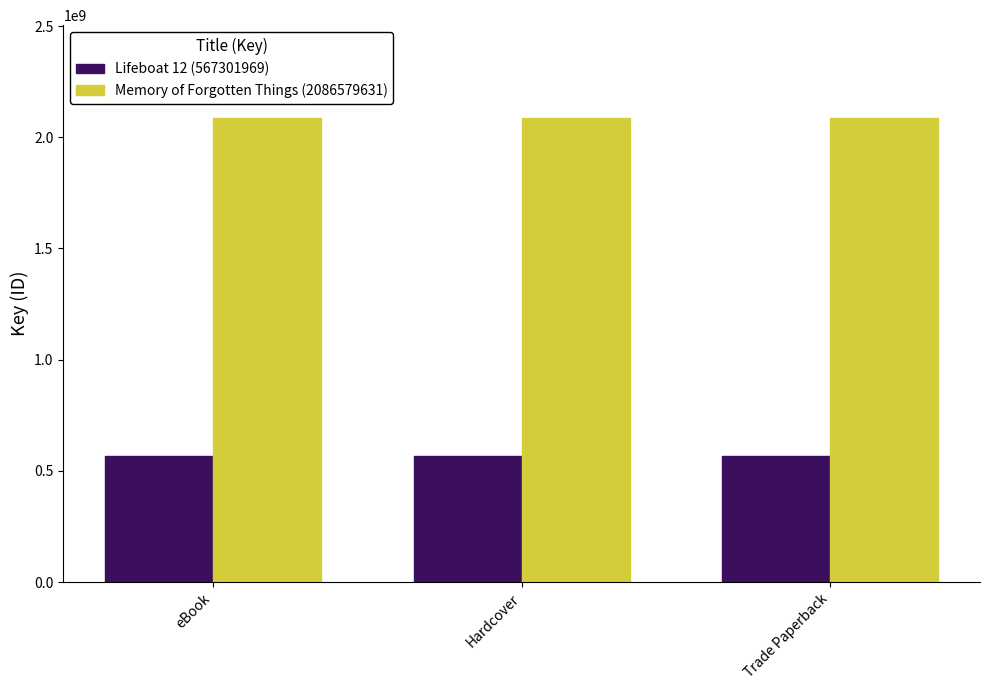

Rank the series by their maximum value, from highest to lowest.

Memory of Forgotten Things (2086579631), Lifeboat 12 (567301969)